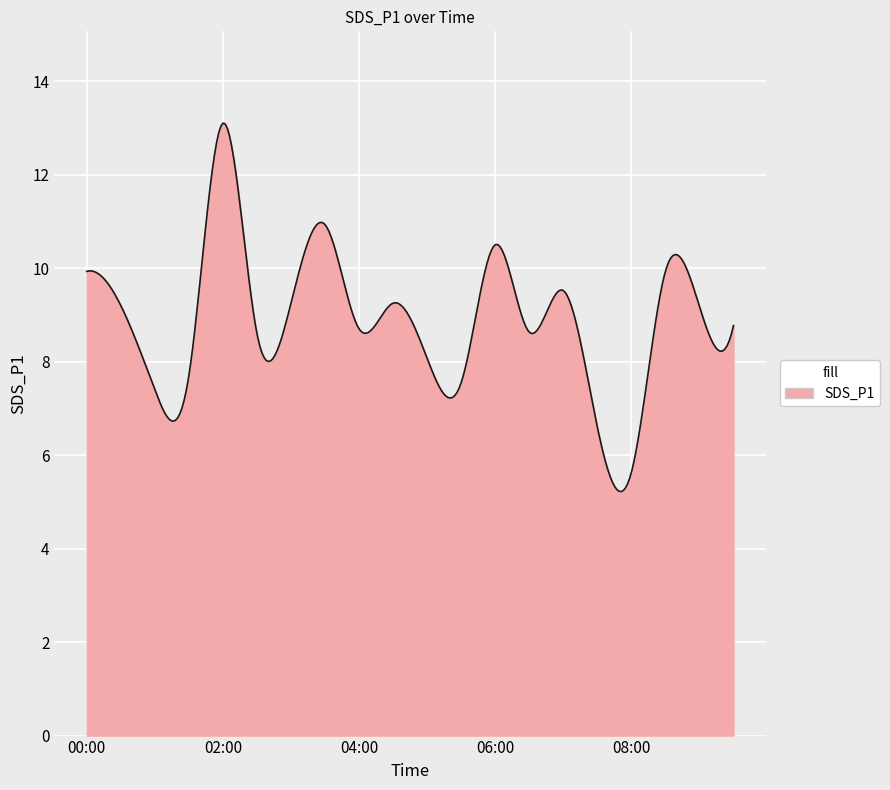

How many lines are shown in the chart?

1